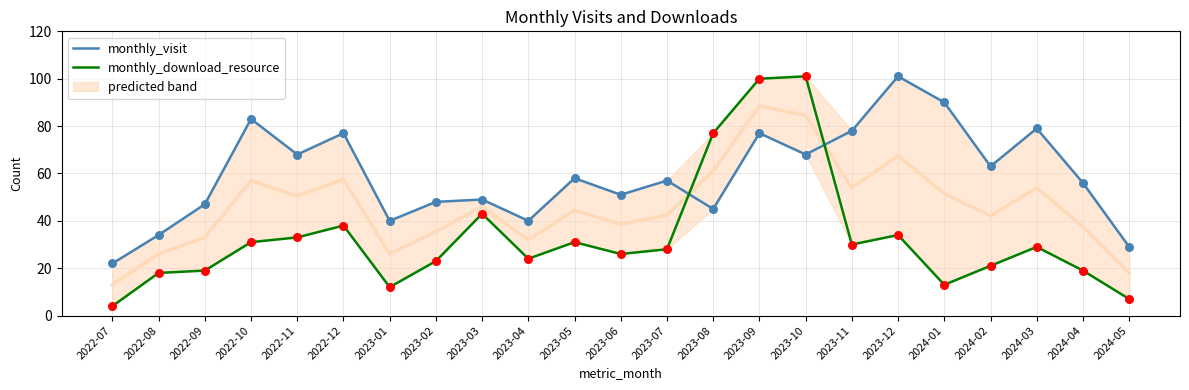

At which category is the sum across all series the highest?

2023-09